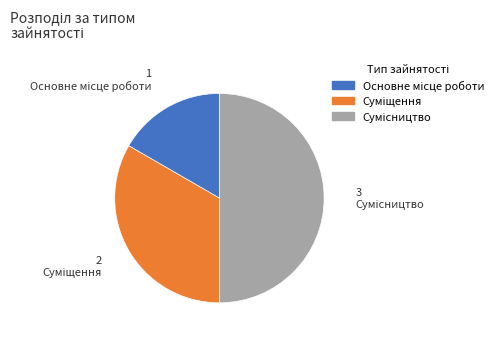

Rank the categories by value from highest to lowest.

Сумісництво, Суміщення, Основне місце роботи